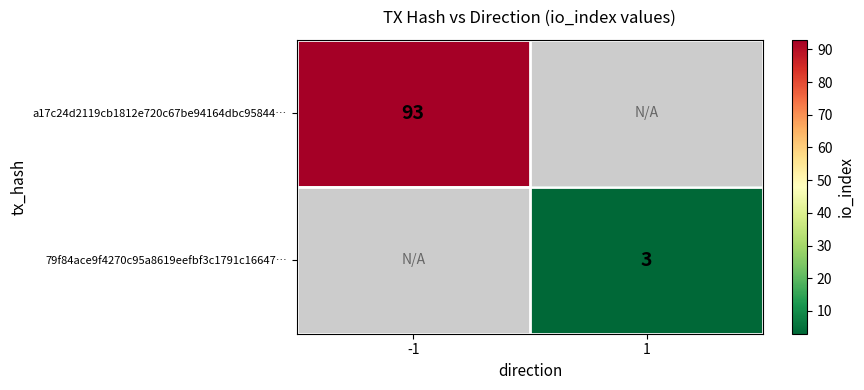

True or false: a17c24d2119cb1812e720c67be94164dbc95844… has a value of 159 at -1.

False